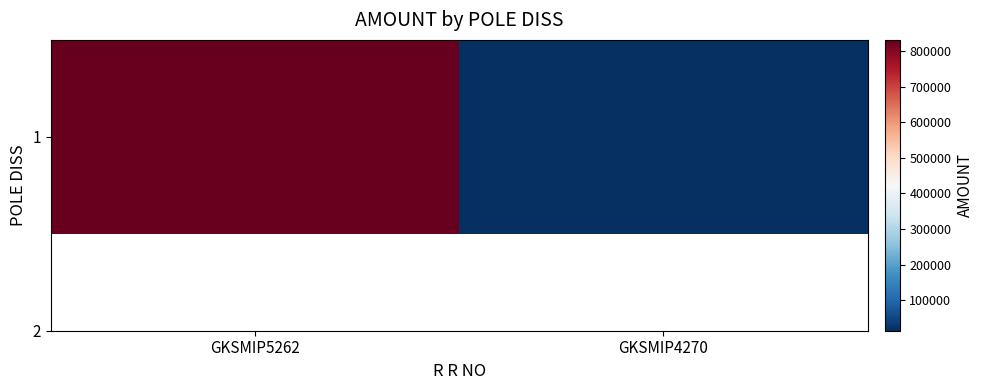

Reading left to right, extract all data points from this chart.

832000	13995